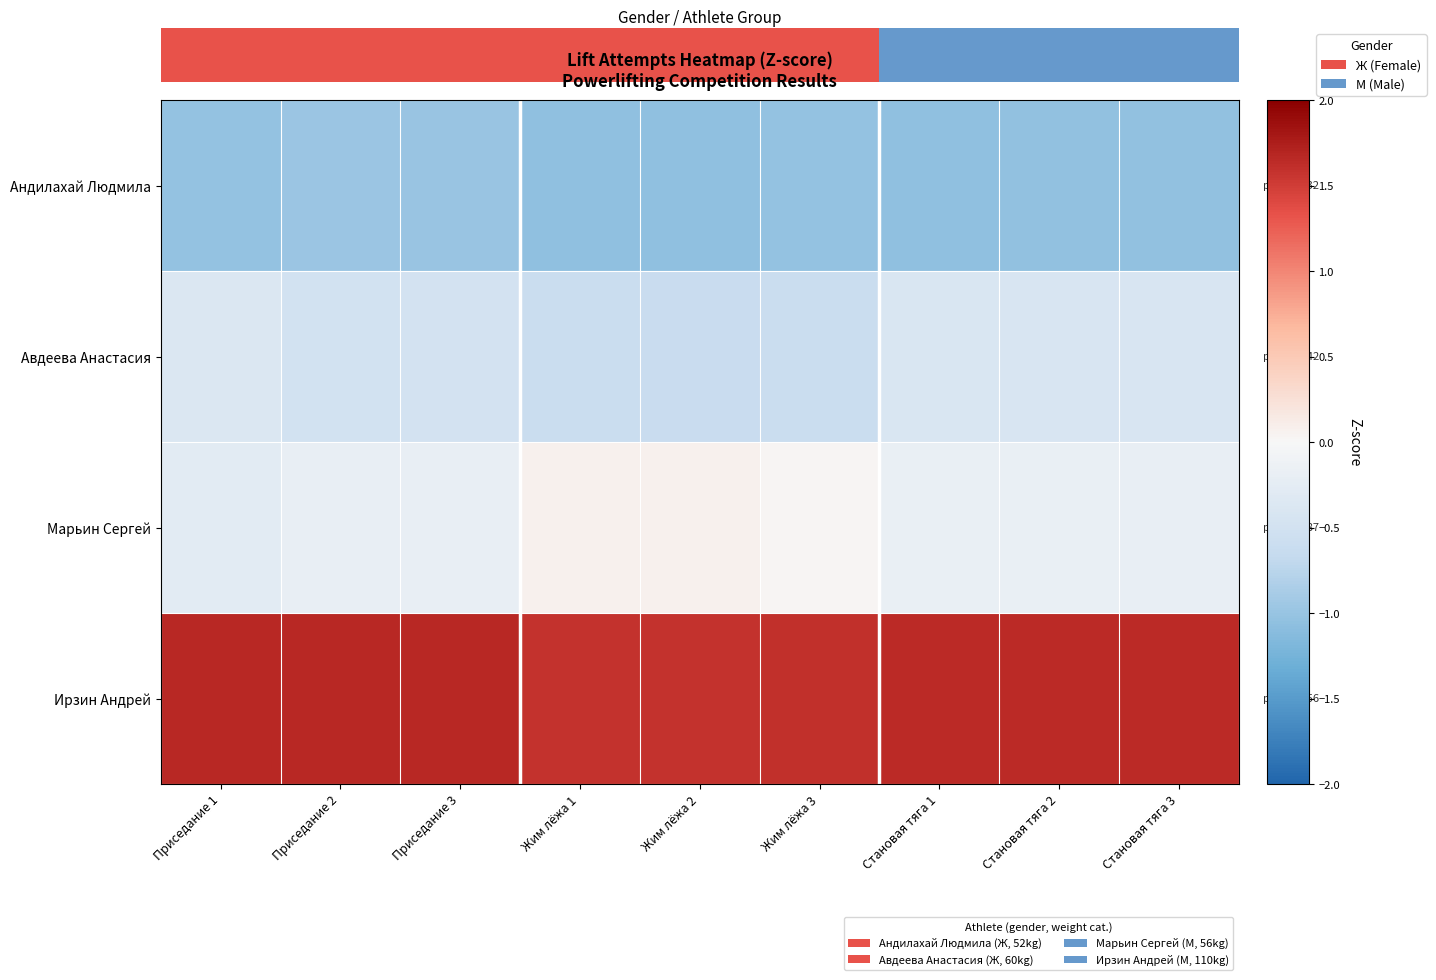

Which series changed the most between Приседание 2 and Становая тяга 2?

Авдеева Анастасия